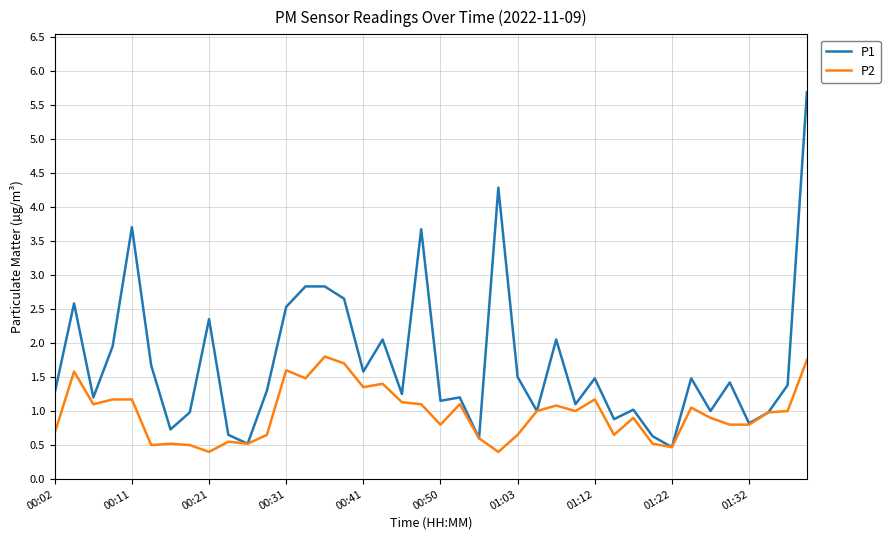

What is the greatest value displayed?

5.7